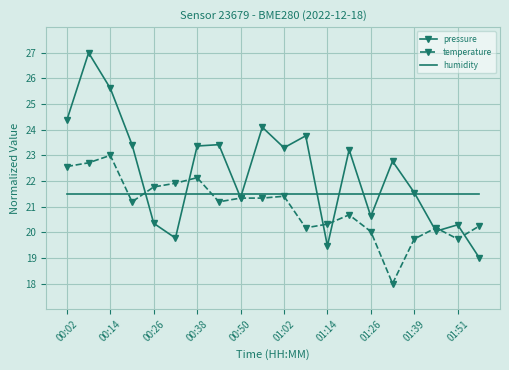

List the series in order of their overall mean, highest first.

pressure, humidity, temperature